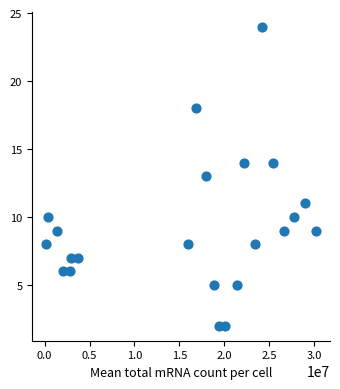

What is the range of X values (max minus min)?

30142033